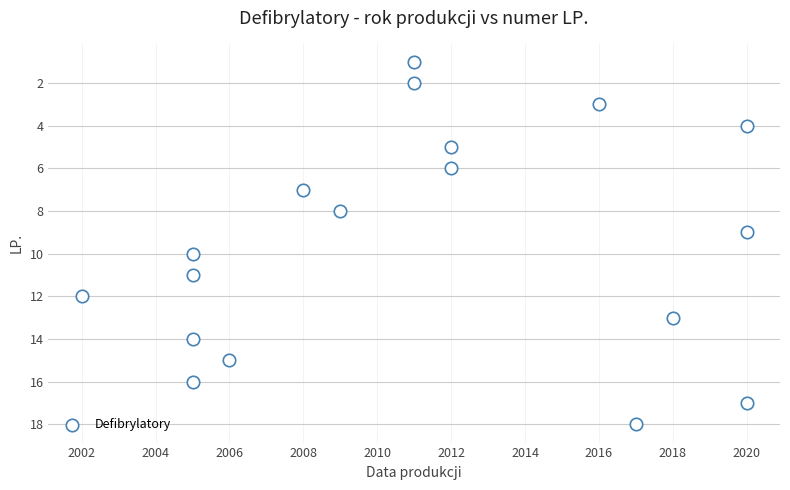

What is the range of X values (max minus min)?

18